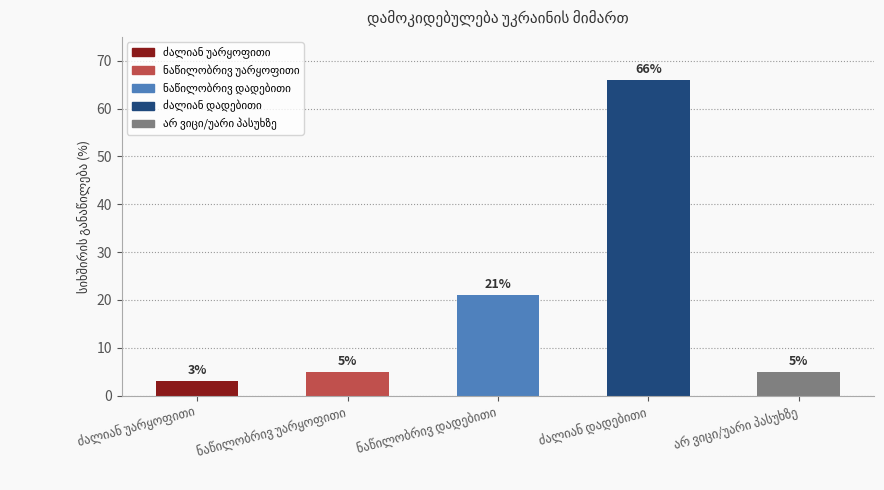

What is the value of the 1st bar from the left?

3